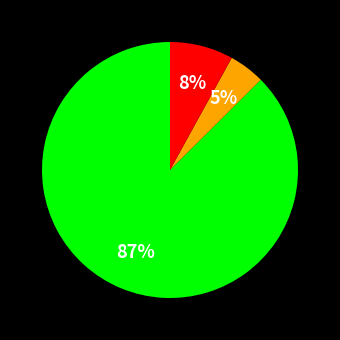

To the nearest percent, what is the average slice percentage?

33%